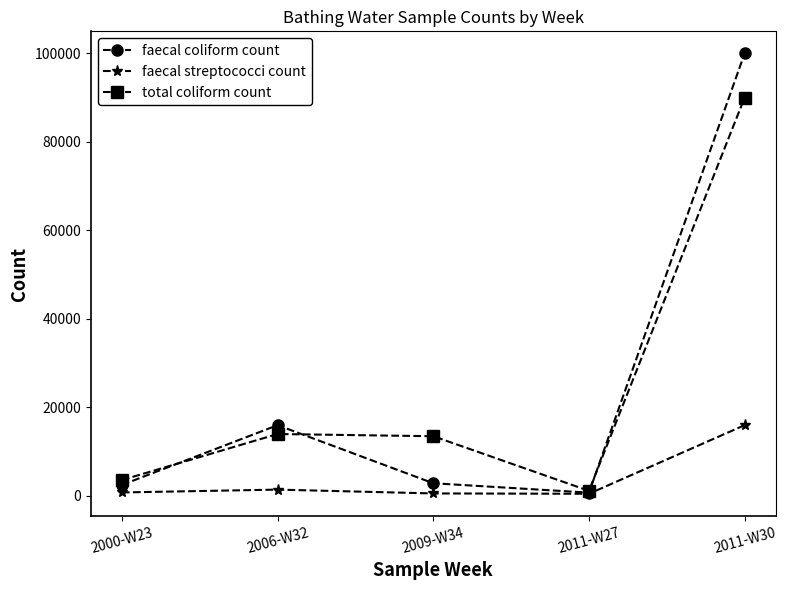

Which series has the widest spread of values?

faecal coliform count